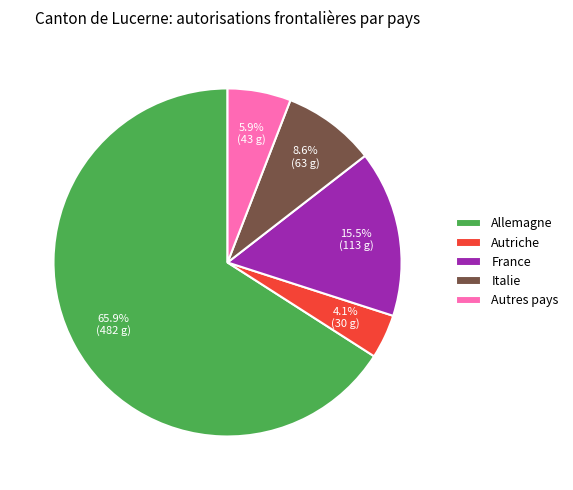

Rank the categories by value from highest to lowest.

Allemagne, France, Italie, Autres pays, Autriche